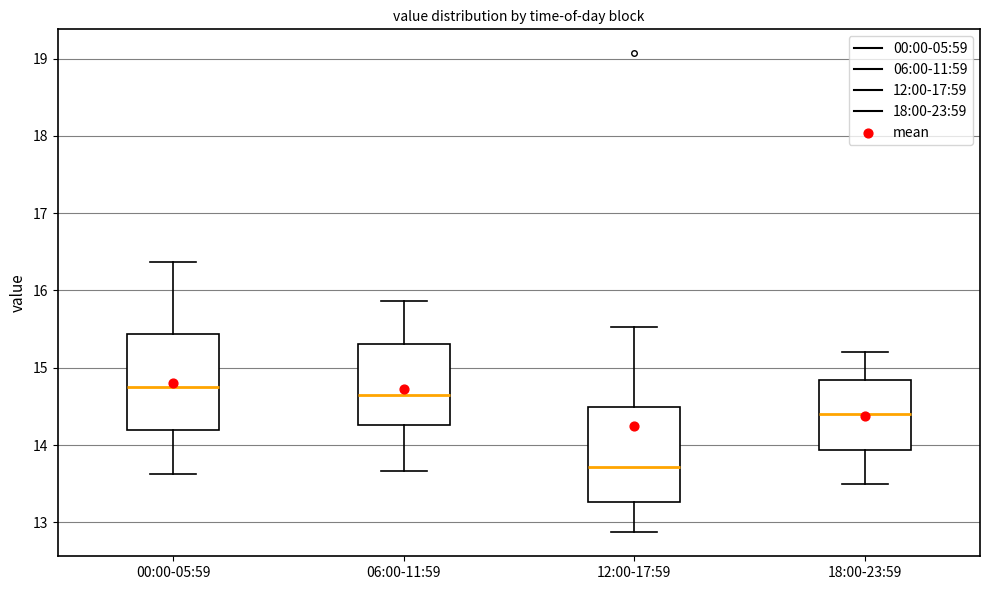

Reading left to right, read every box against the y-axis: the position of its median line, the range the box covers, and the ends of its whiskers. The values are not printed on the chart, so give them approximately, as read against the axis.

00:00-05:59: median 14.8, box 14.2 to 15.4, whiskers 13.6 to 16.4
06:00-11:59: median 14.7, box 14.3 to 15.3, whiskers 13.7 to 15.9
12:00-17:59: median 13.7, box 13.3 to 14.5, whiskers 12.9 to 15.5
18:00-23:59: median 14.4, box 13.9 to 14.8, whiskers 13.5 to 15.2